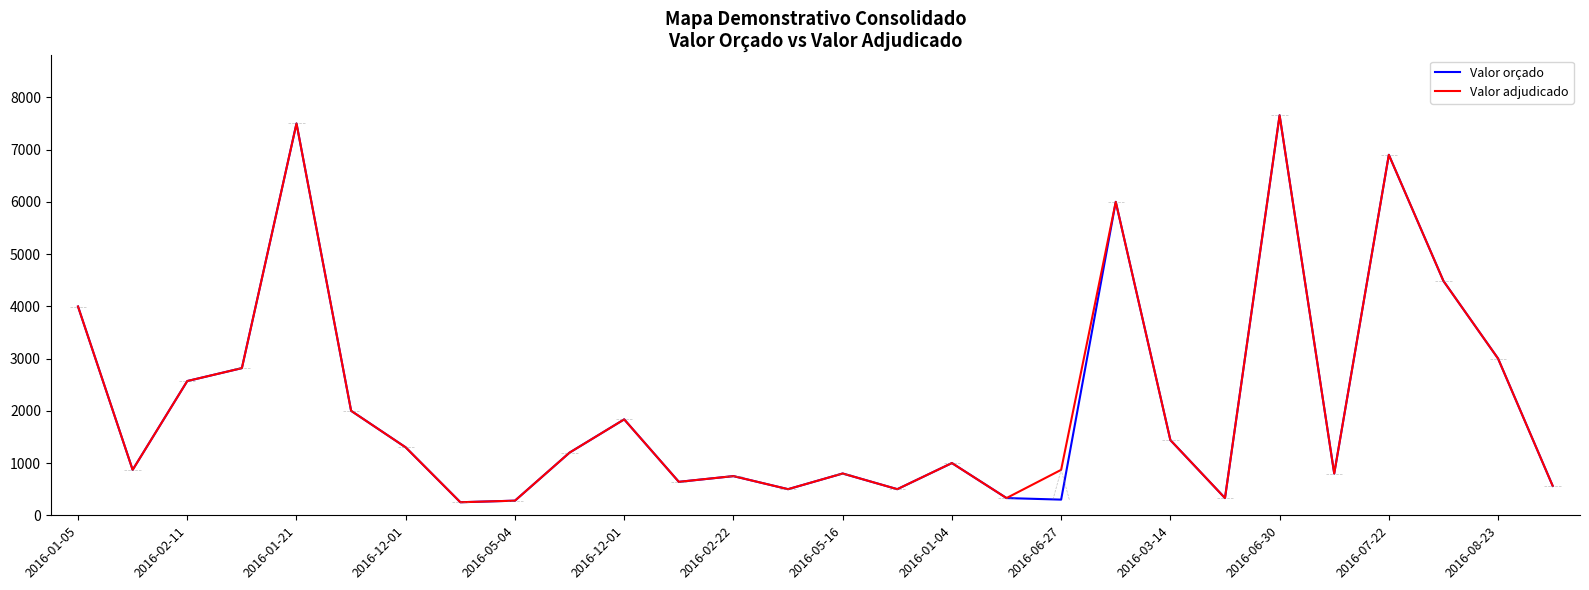

What is the maximum value shown in the chart?

7656.0